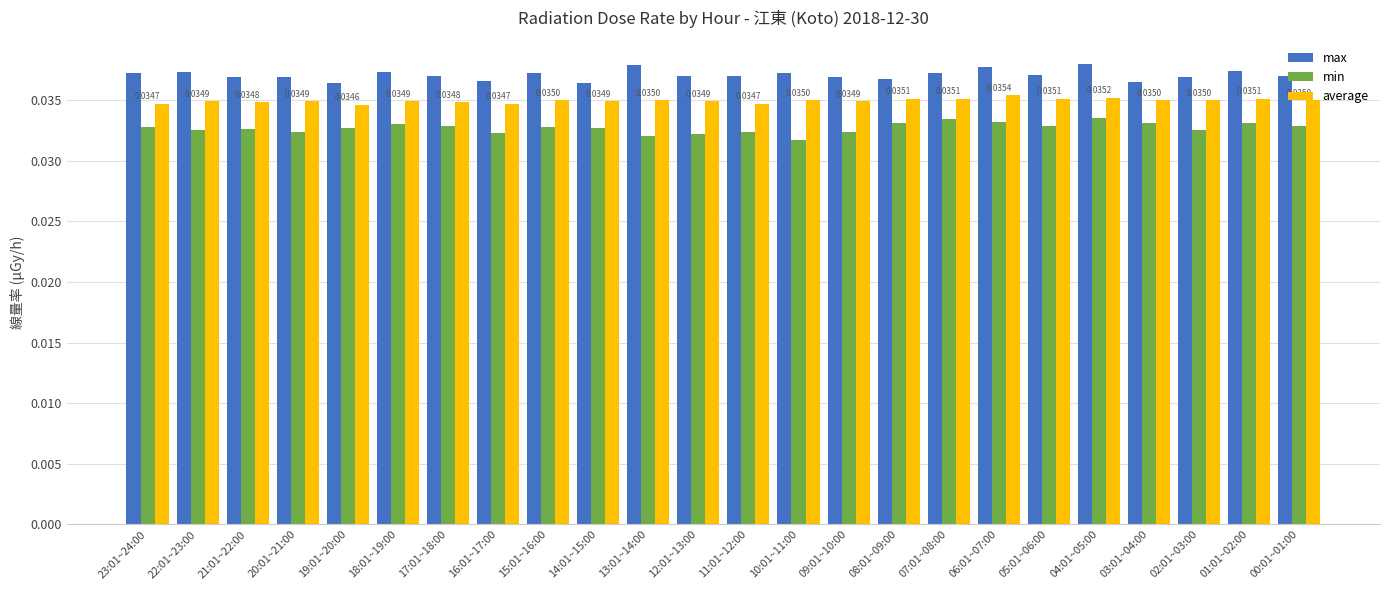

Which series has the largest total across all categories?

max